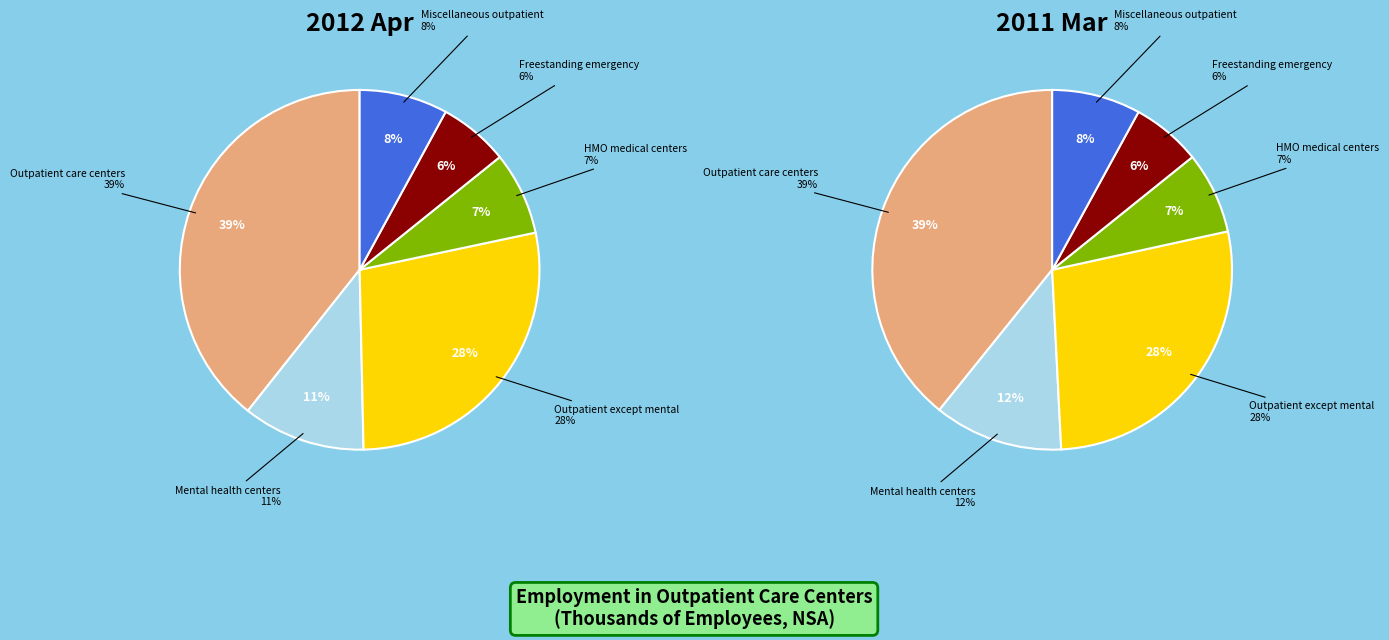

Combined, what portion of the pie is Miscellaneous outpatient care centers and HMO medical centers?

15.4%